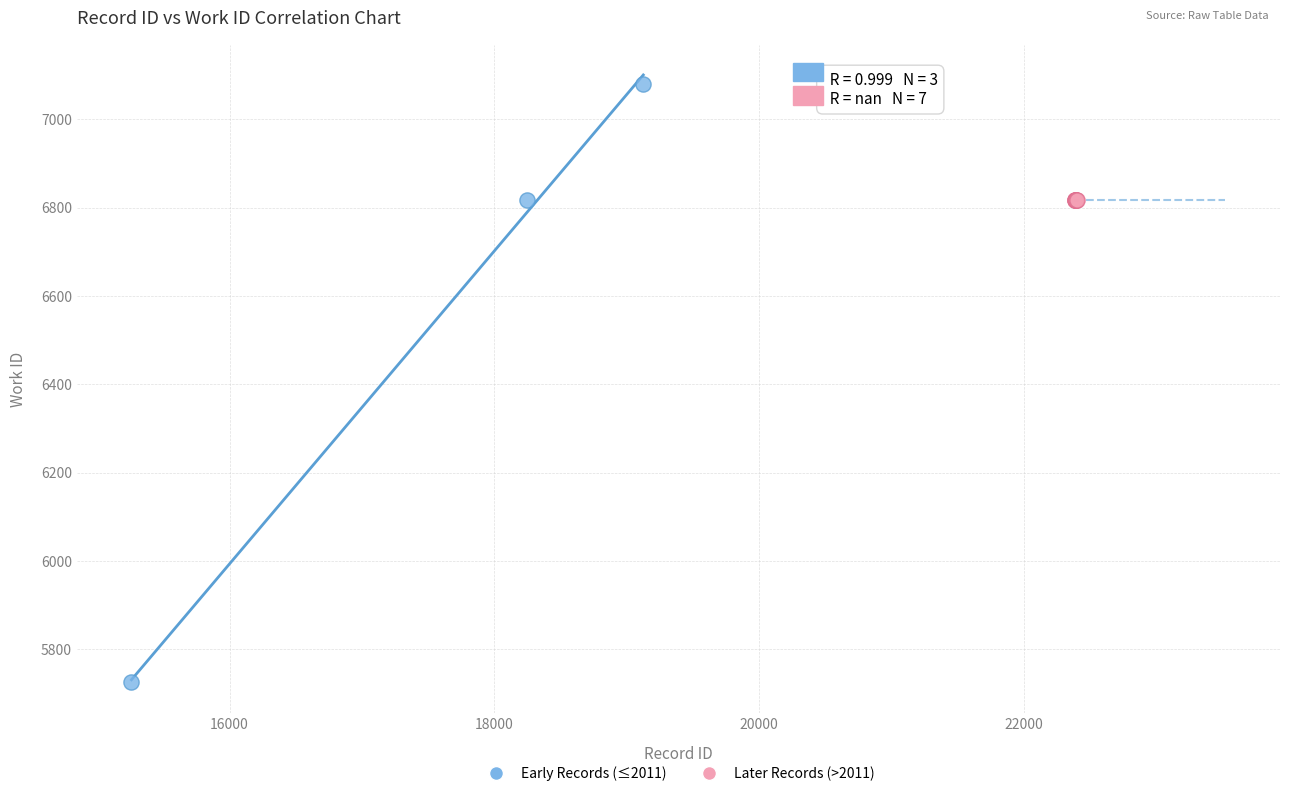

Which series reaches the maximum Y coordinate?

Early Records (≤2011)